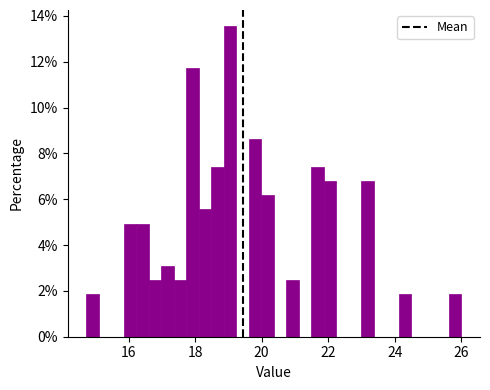

Around what value on the x-axis is the tallest bar? Give the approximate position of its centre, as read against the axis.

19.0